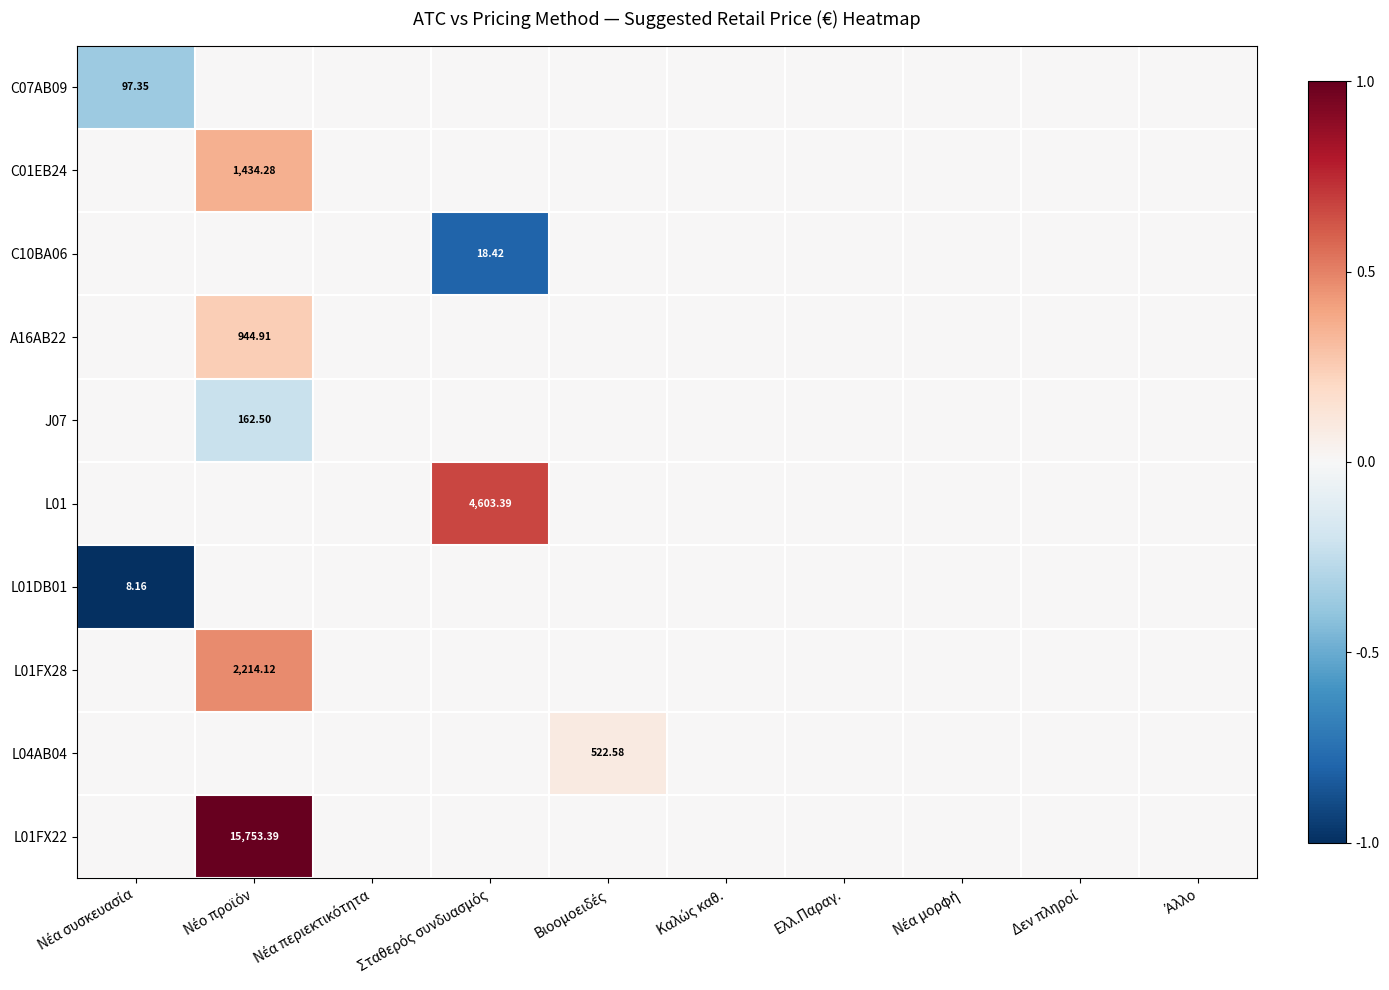

At which category is the sum across all series the highest?

Νέο προϊόν